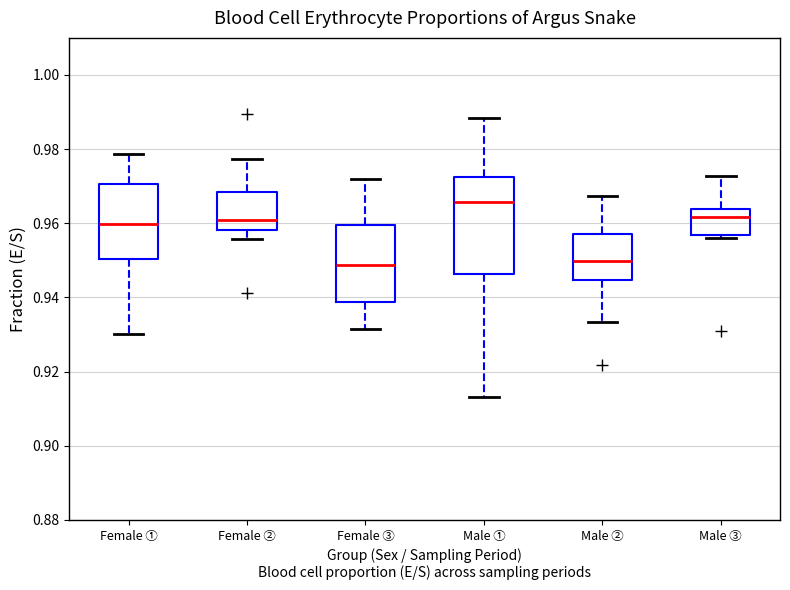

Reading left to right, transcribe this box plot: for each box, give where its median line is, the range the box spans, and where its two whiskers end, as read against the y-axis. The values are not printed on the chart, so give them approximately, as read against the axis.

Female ①: median 0.960, box 0.950 to 0.970, whiskers 0.930 to 0.978
Female ②: median 0.960, box 0.958 to 0.968, whiskers 0.956 to 0.978
Female ③: median 0.948, box 0.938 to 0.960, whiskers 0.932 to 0.972
Male ①: median 0.966, box 0.946 to 0.972, whiskers 0.914 to 0.988
Male ②: median 0.950, box 0.944 to 0.958, whiskers 0.934 to 0.968
Male ③: median 0.962, box 0.956 to 0.964, whiskers 0.956 (just below the box's lower edge) to 0.972